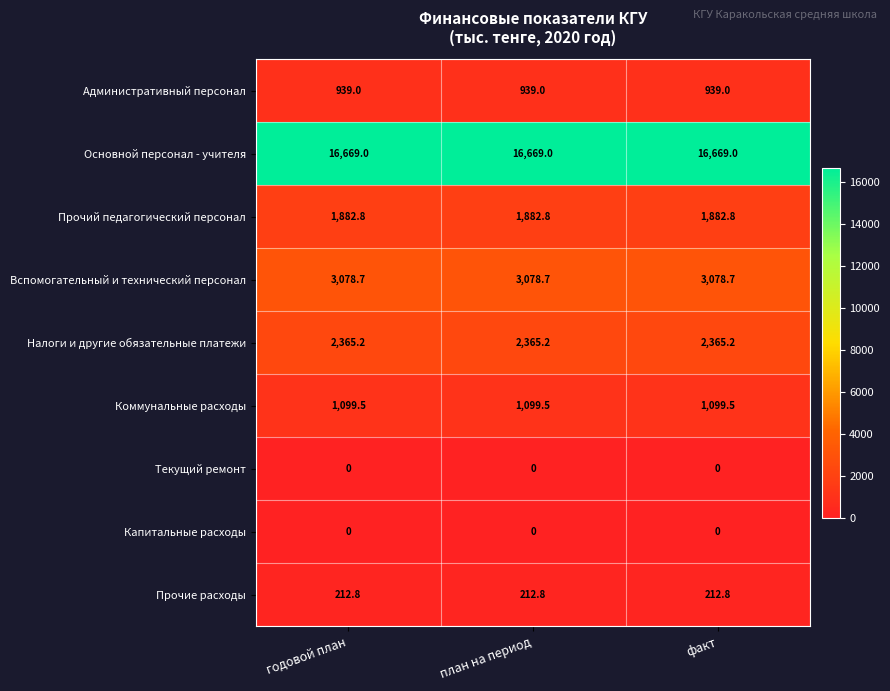

True or false: Основной персонал - учителя has a value of 16669.0 at годовой план.

True